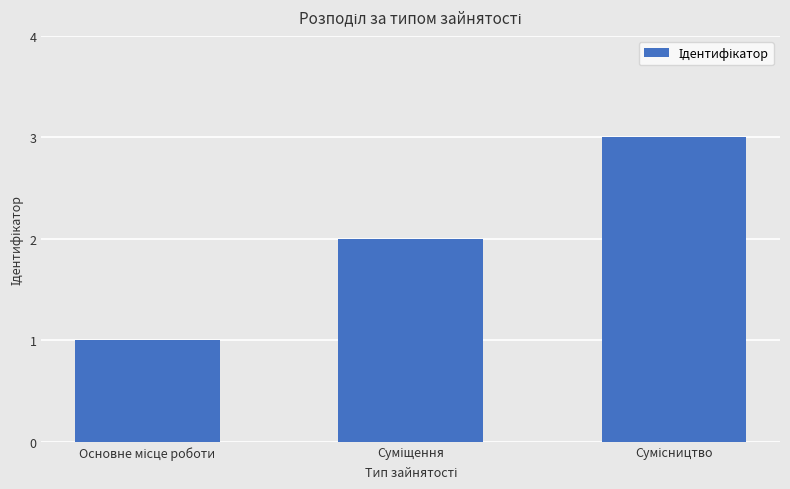

What is the sum of all values?

6